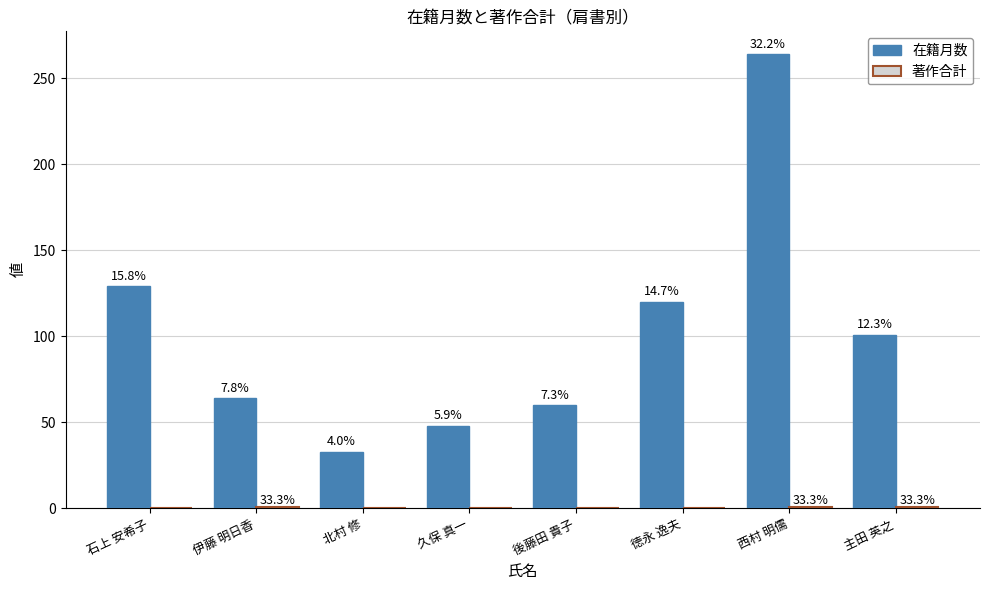

What is the total value across all series at 石上 安希子?

129